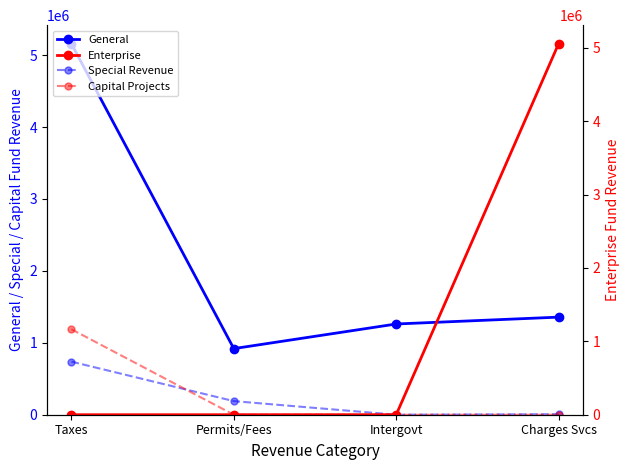

Is it true that Special Revenue equals 94513 at Permits/Fees?

False